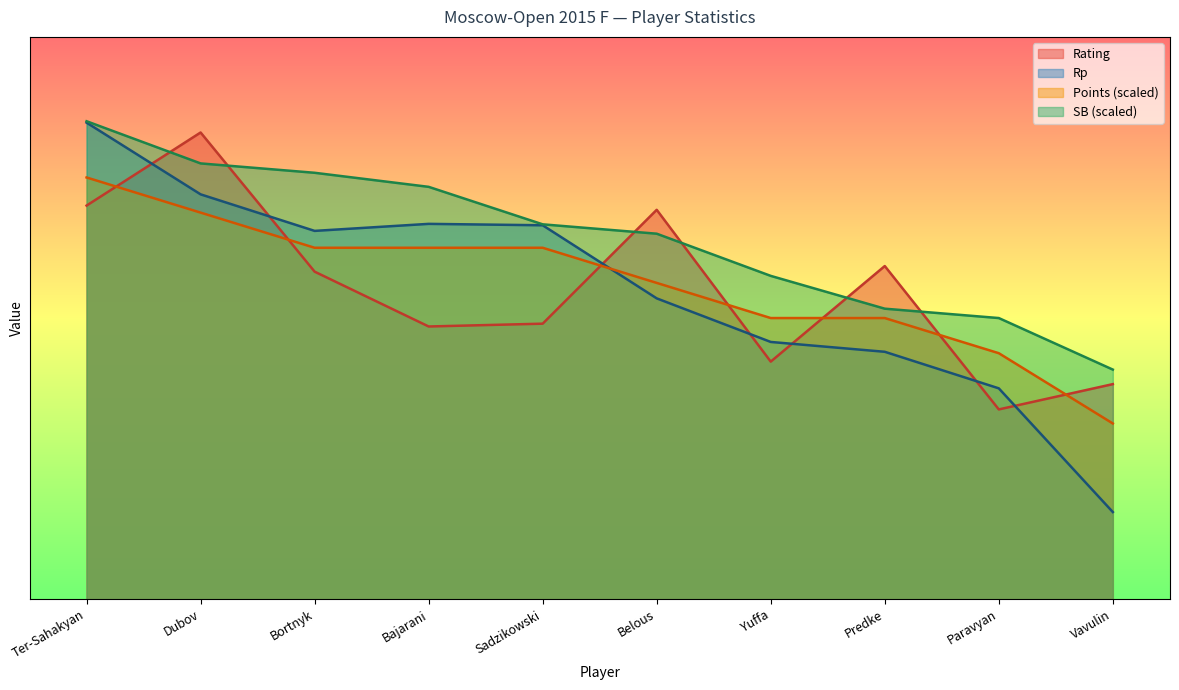

What is the maximum value shown in the chart?

2295.0